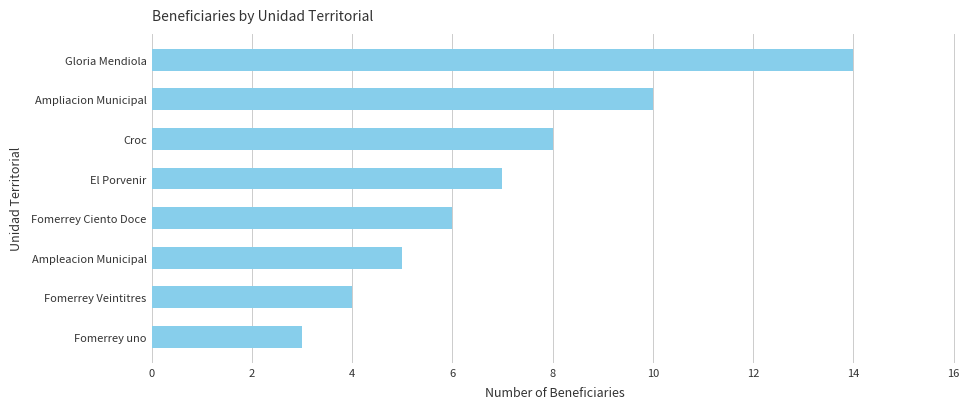

Count the number of data series in this chart.

1